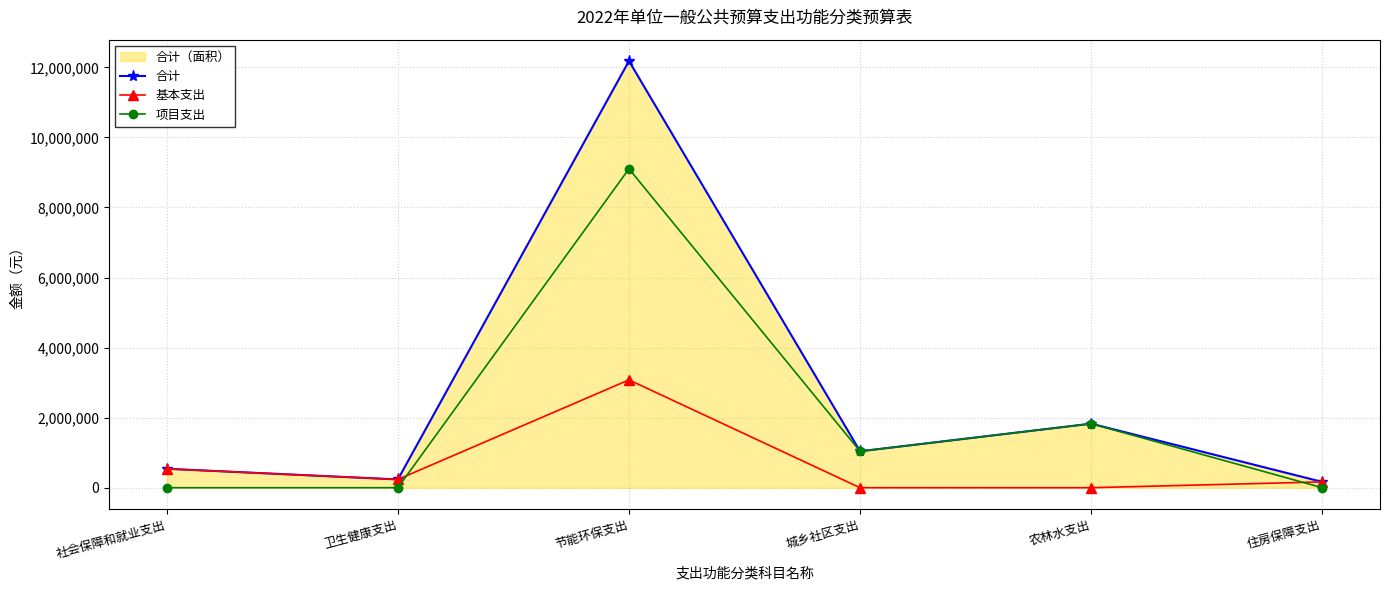

What are all the series names shown in the legend?

合计, 基本支出, 项目支出